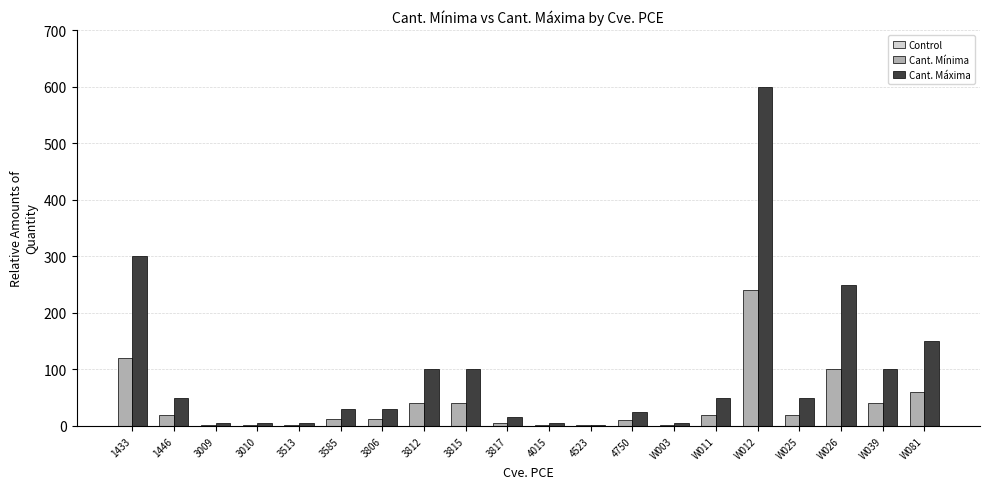

The value of Cant. Máxima at W011 is 50. True or false?

True